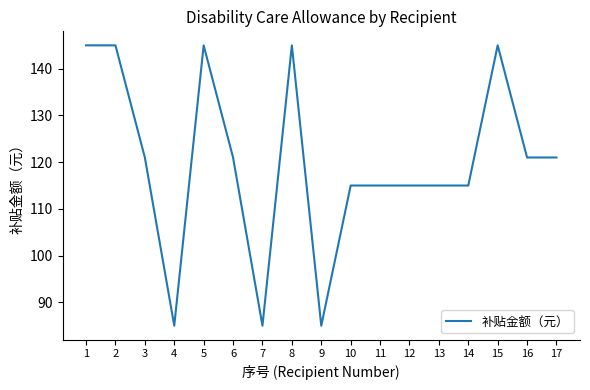

Is this an area chart (filled region under the line)?

No